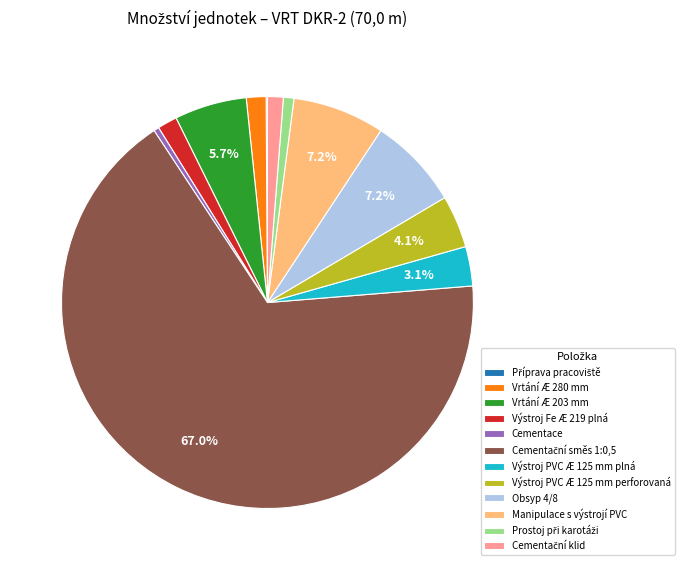

To the nearest percent, what is the average slice percentage?

8%